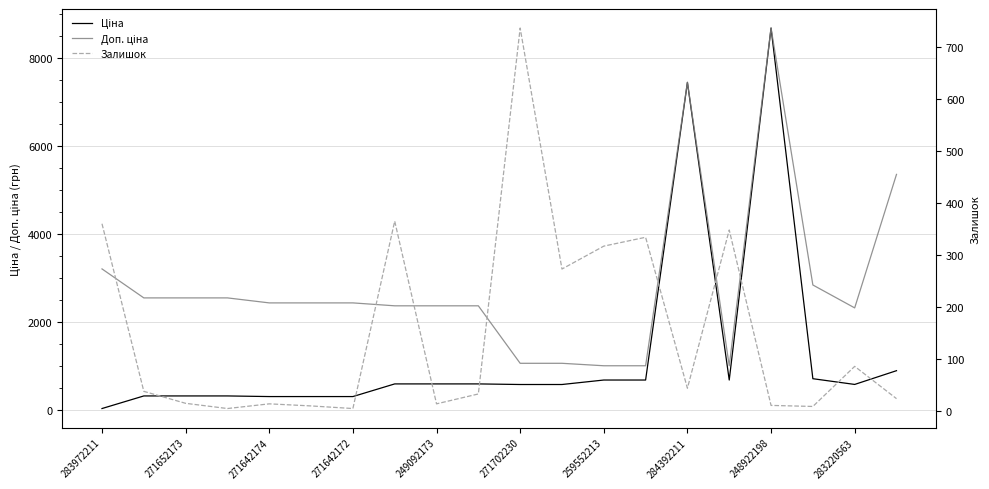

Which series changed the most between 271652173 and 283220563?

Ціна